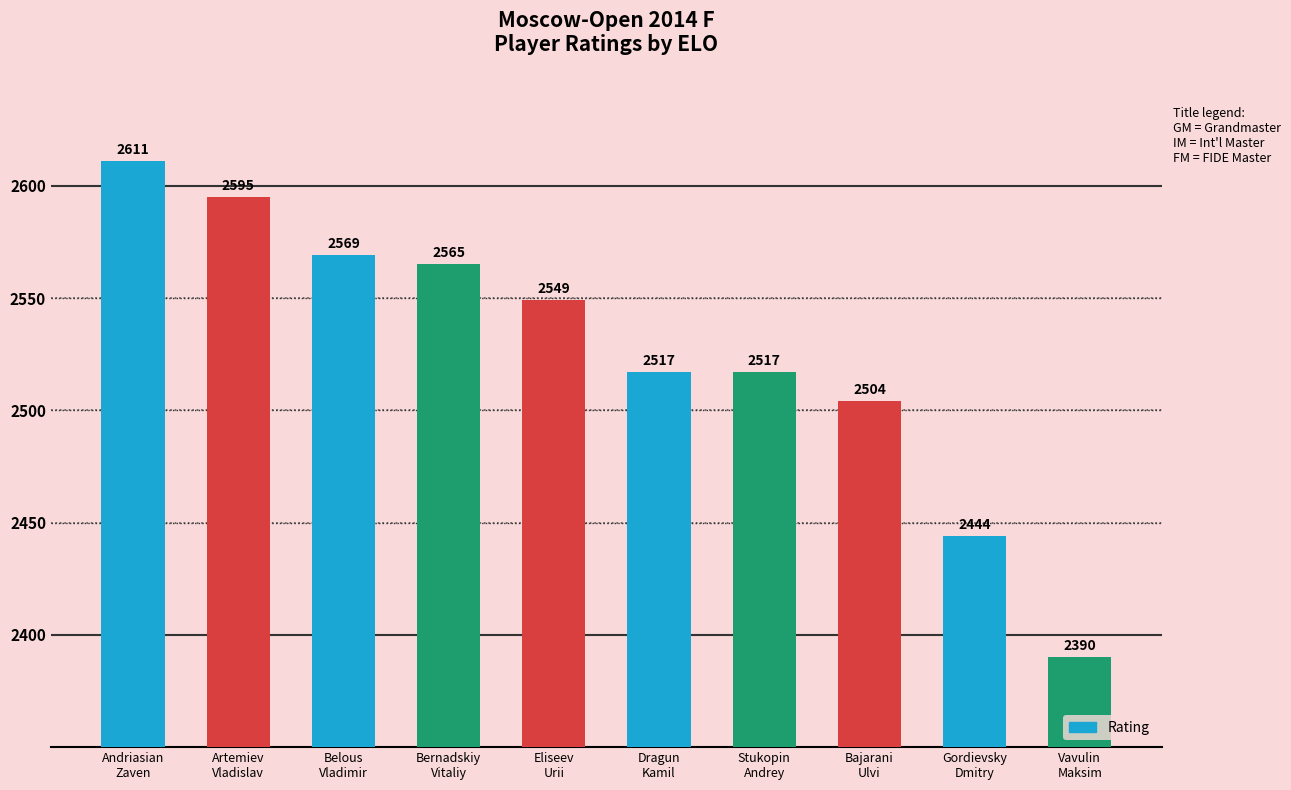

Which has a higher value, Dragun
Kamil or Belous
Vladimir?

Belous
Vladimir